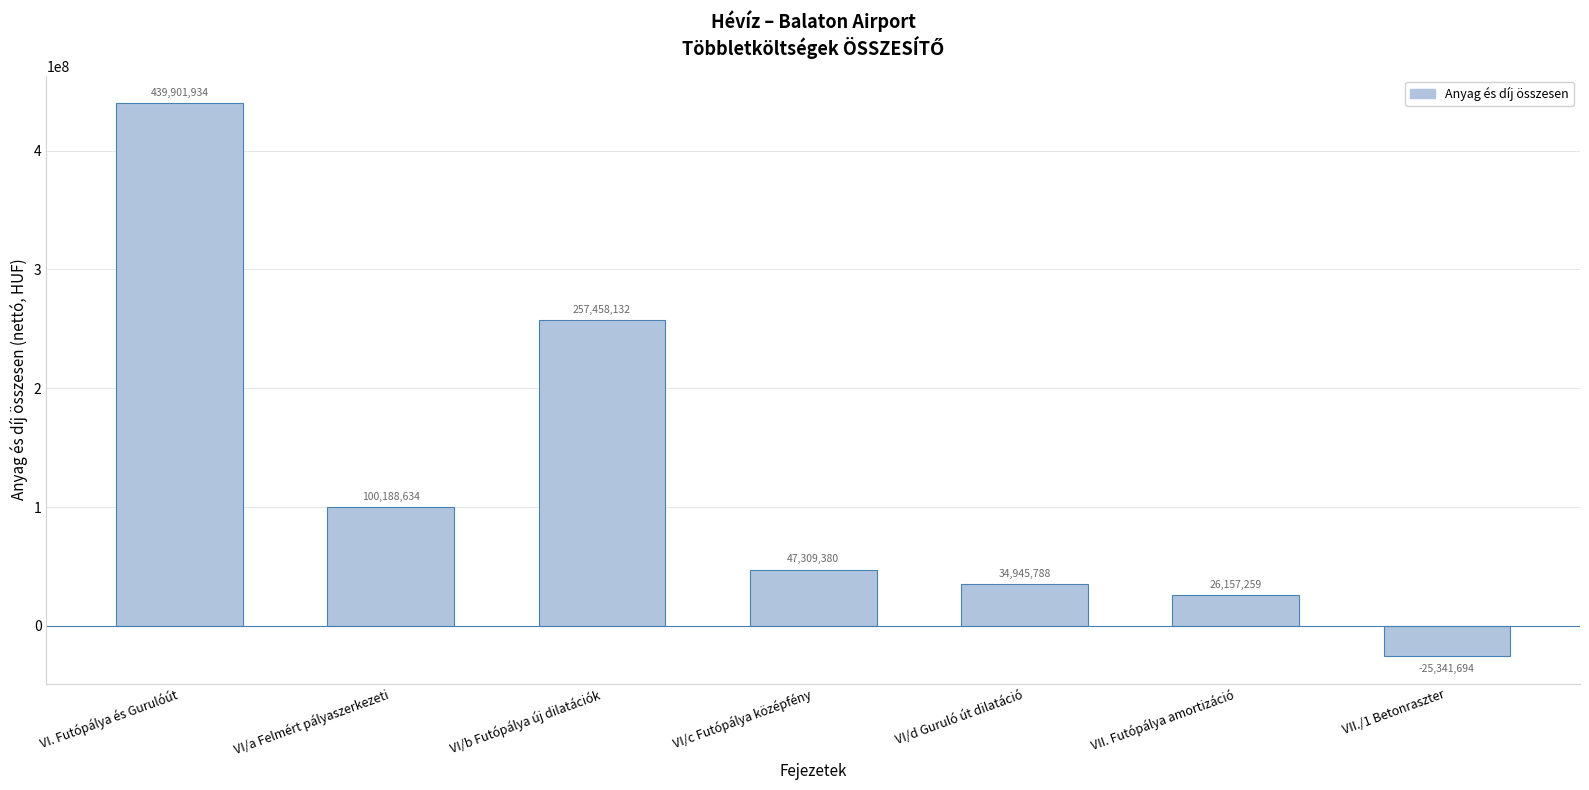

Is it true that the value at VI. Futópálya és Gurulóút is 164943919.7?

False